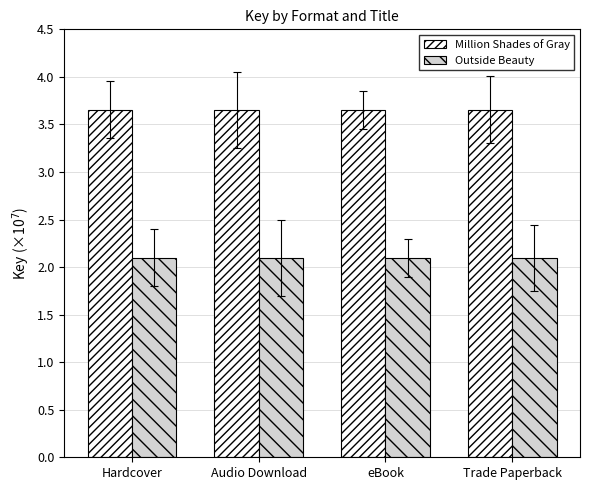

What is the label of the 2nd bar from the left?

Audio Download